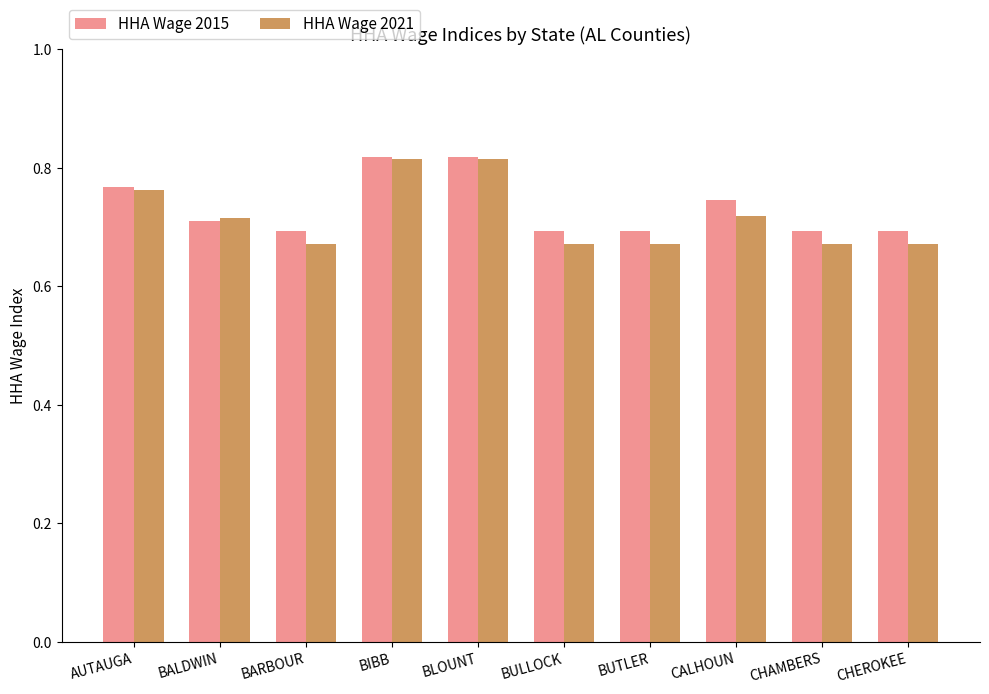

True or false: HHA Wage 2021 has a value of 1.0 at BUTLER.

False